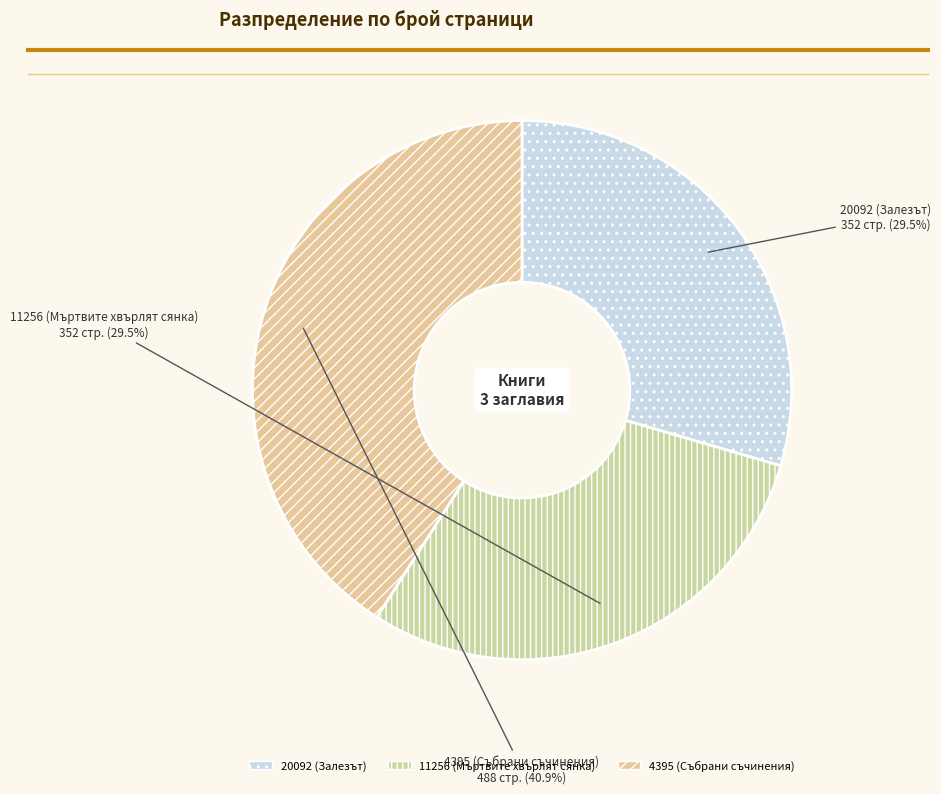

To the nearest percent, what is the difference between the largest and smallest slice percentages?

11%